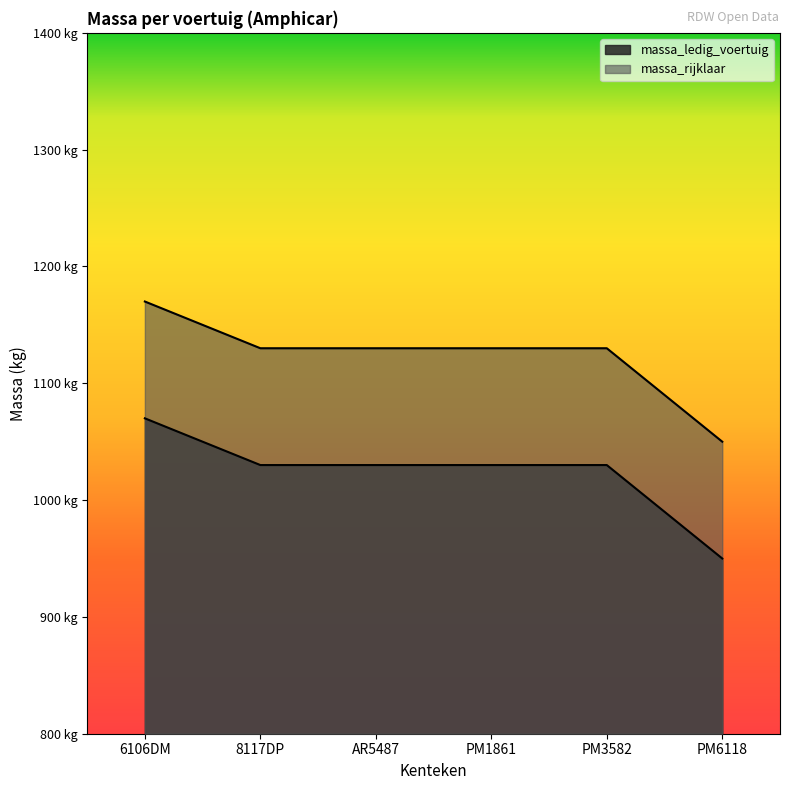

What is the sum of all massa_ledig_voertuig values?

6140